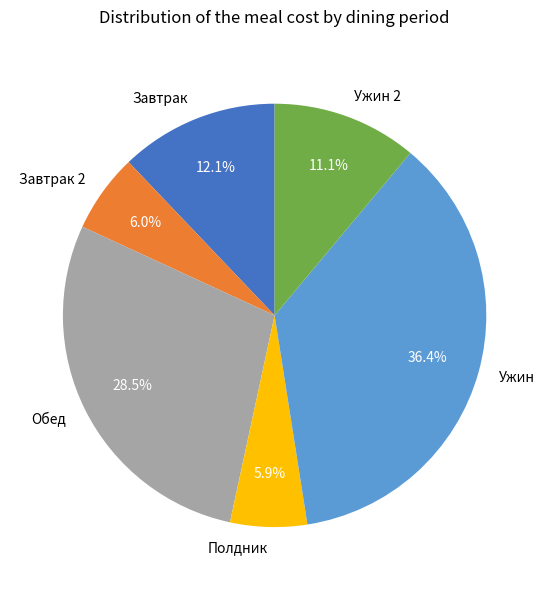

Is it true that Обед is 39% of the pie?

False